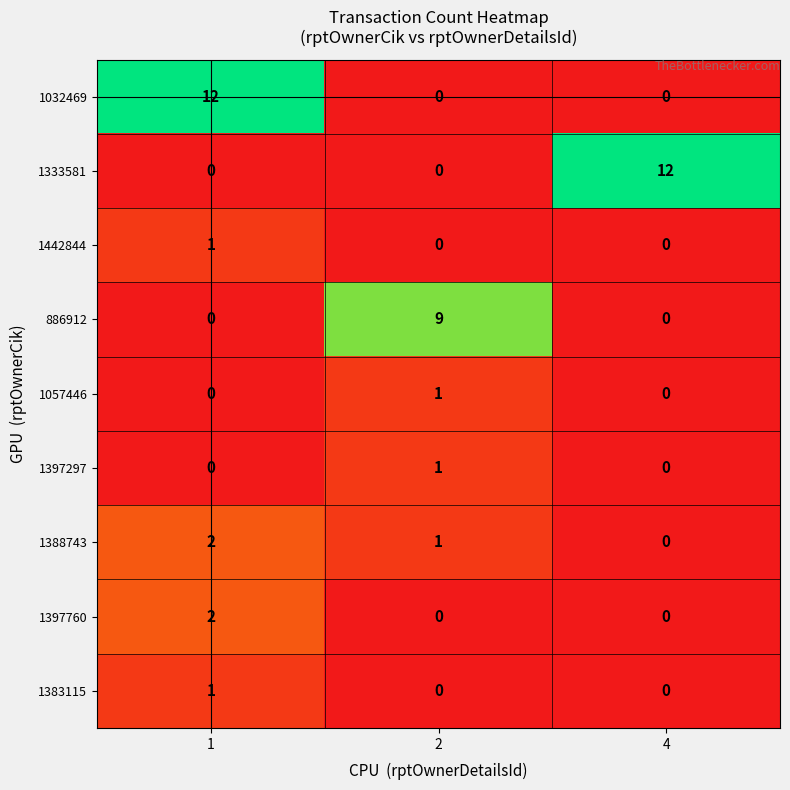

Count the 1397297 values in the range 0 to 1.

3